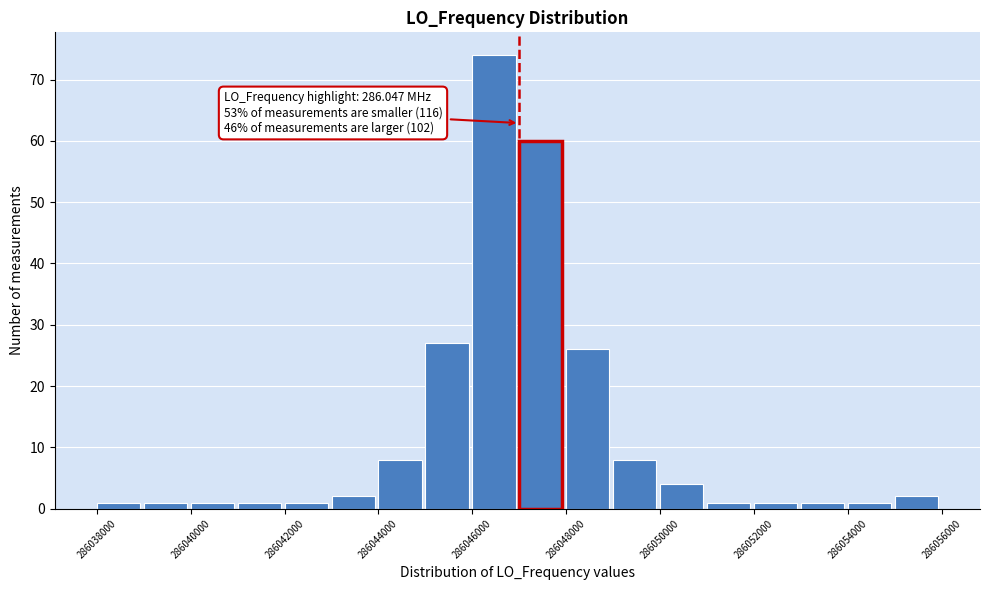

Which range on the x-axis has the tallest bar?

286046000 to 286047000